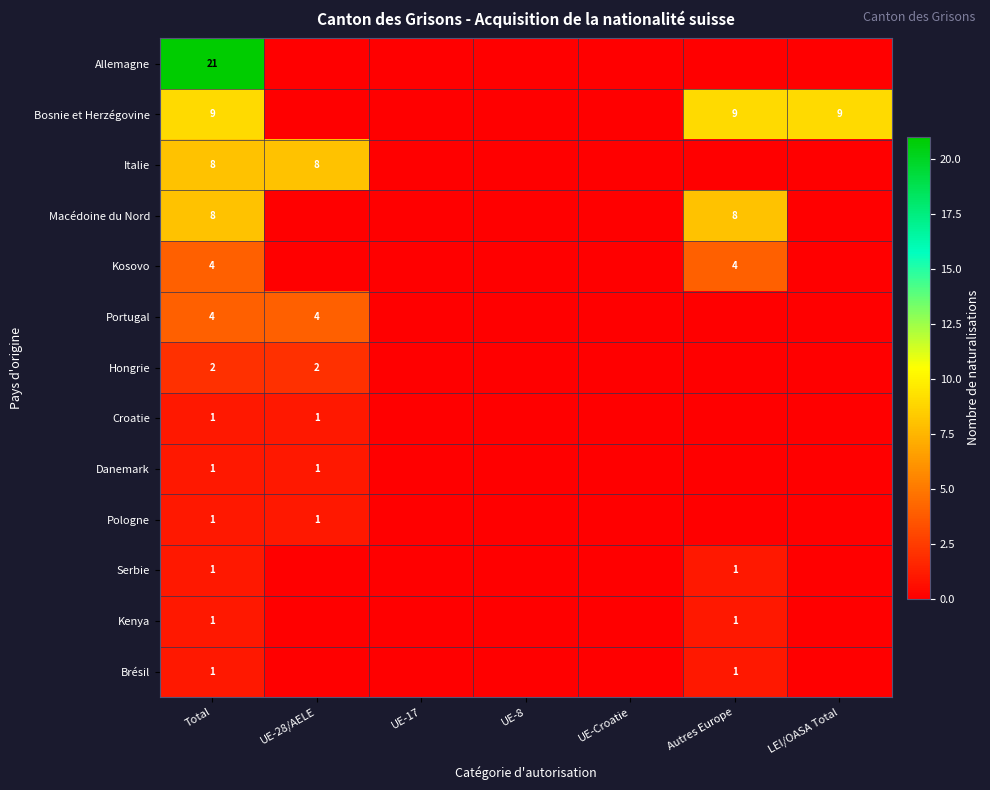

At how many categories does at least one series exceed 3?

4